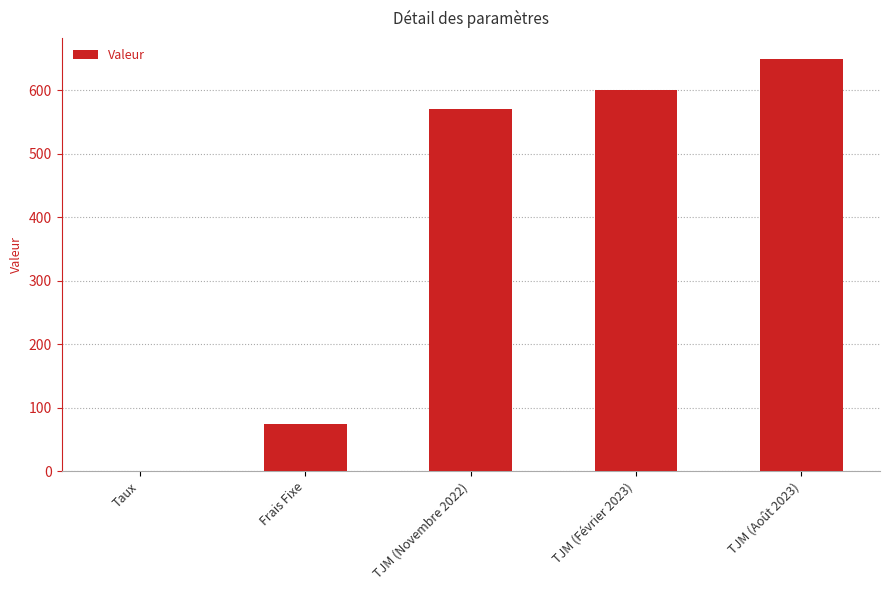

Are the bars horizontal?

No